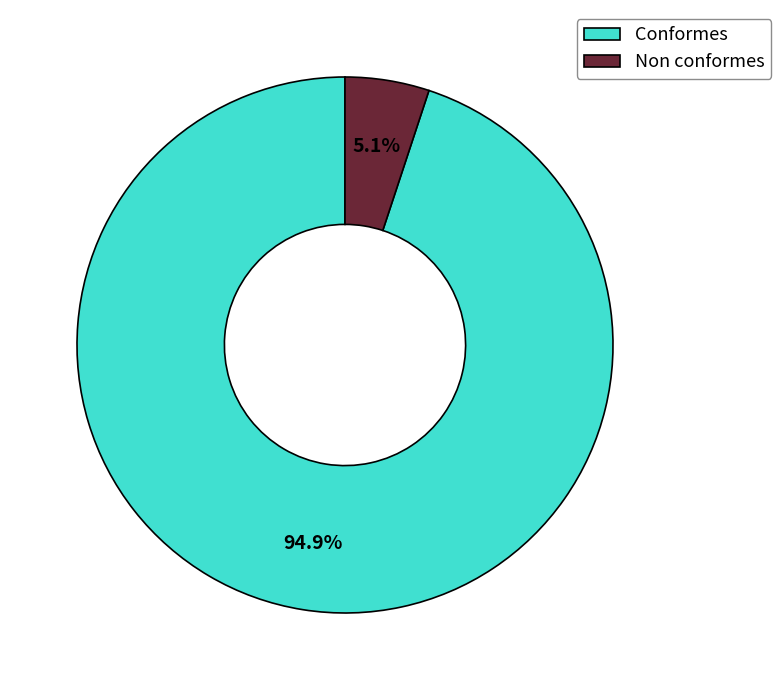

True or false: Conformes accounts for 99% of the total.

False